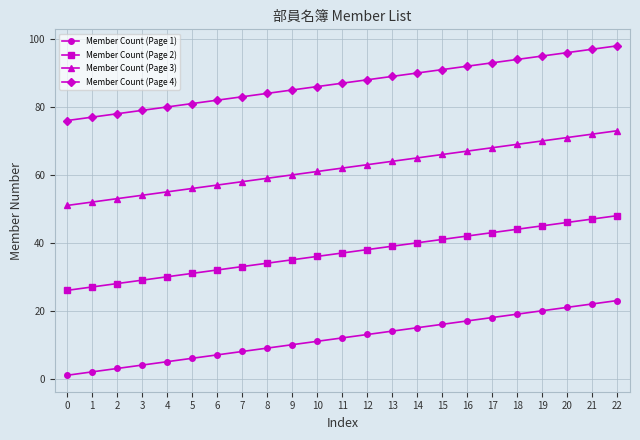

The Member Count (Page 2) series shows 9 at 19. True or false?

False